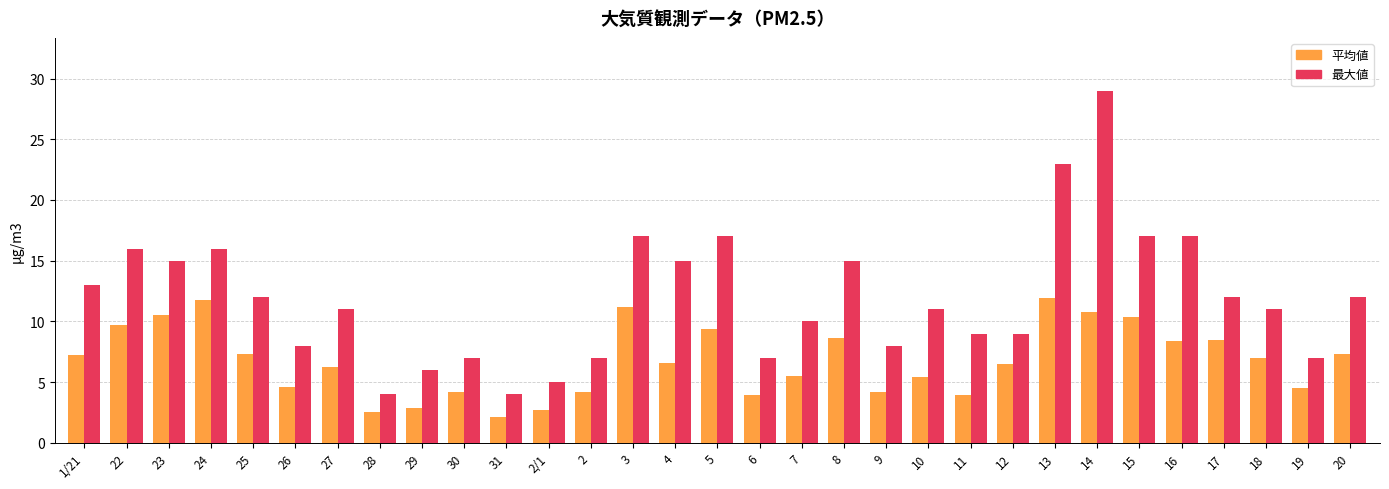

What is the total value across all series at 20?

19.3